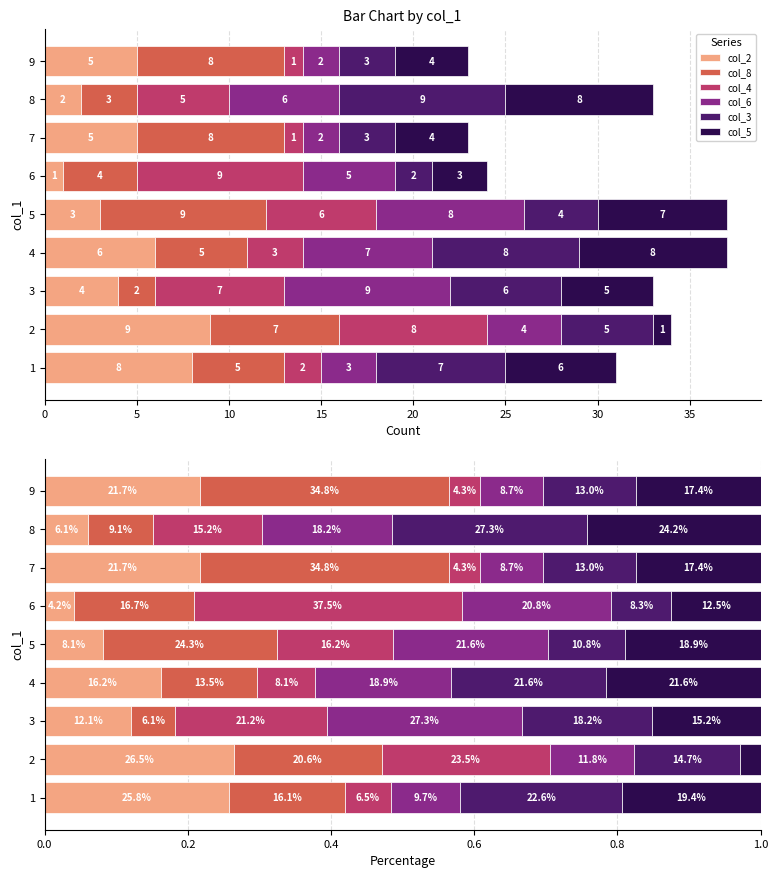

What is the difference between the maximum and minimum values in the col_5 series?

0.2